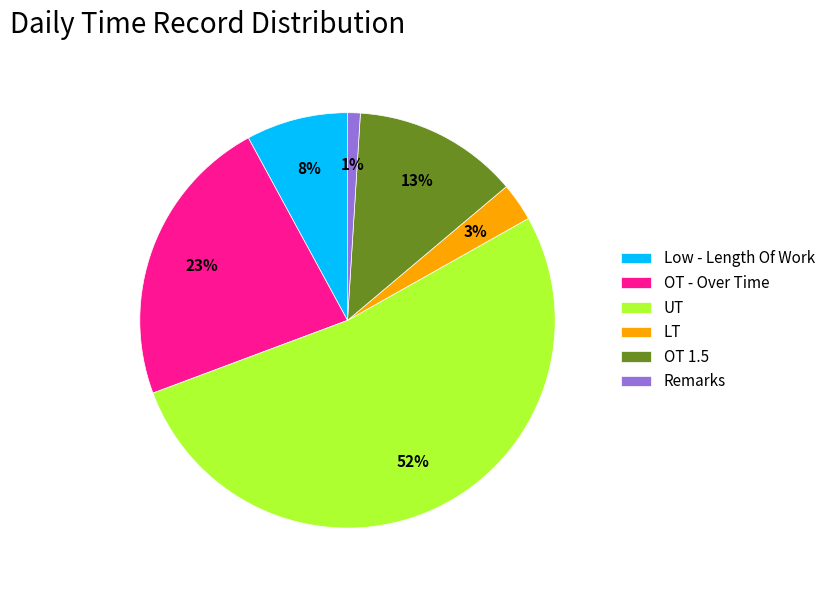

Which category has the biggest portion of the pie?

UT